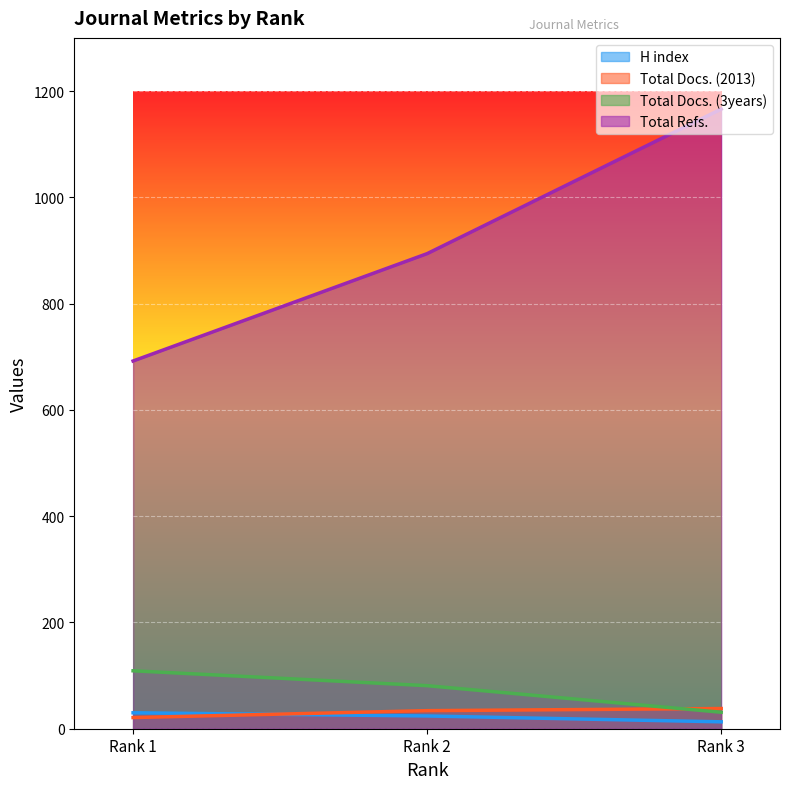

The Total Refs. series shows 230 at Rank 1. True or false?

False